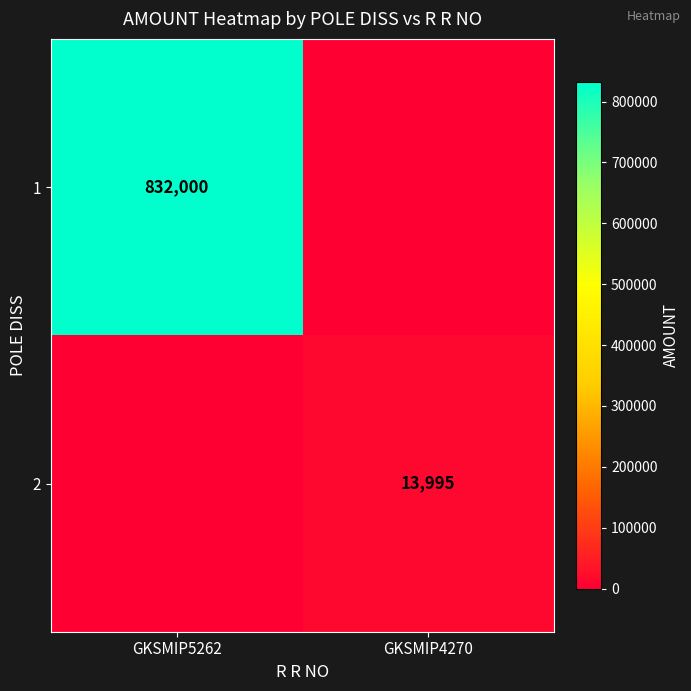

Which category has the highest value across all series?

GKSMIP5262